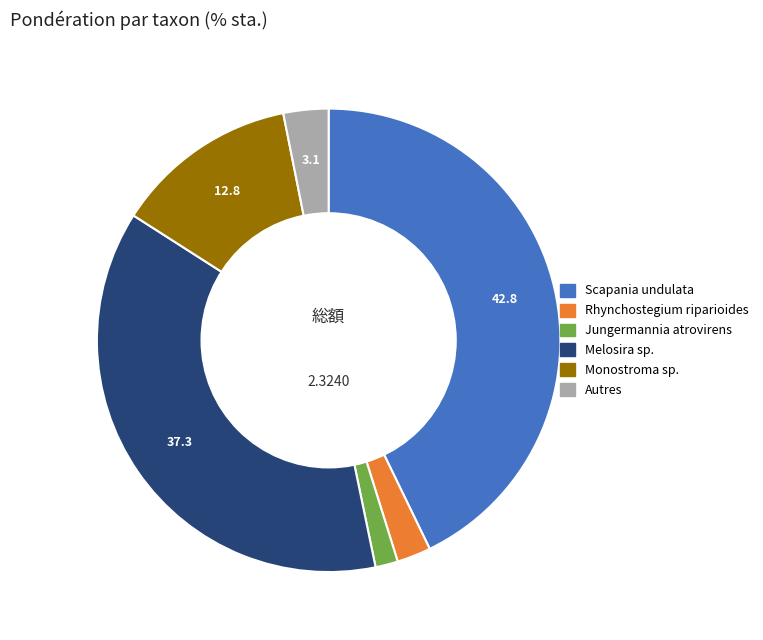

Is there any slice that represents more than half of the pie?

No